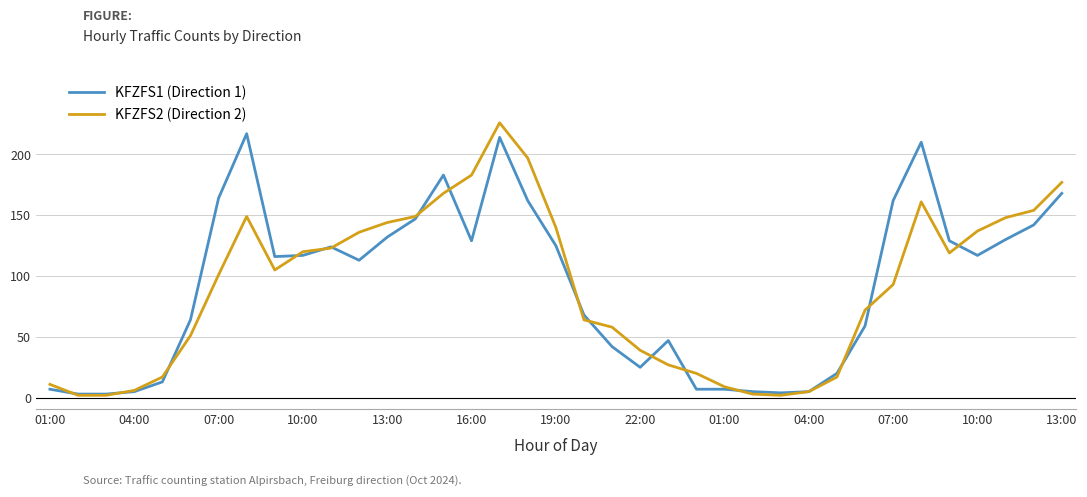

Which series has the widest spread of values?

KFZFS2 (Direction 2)